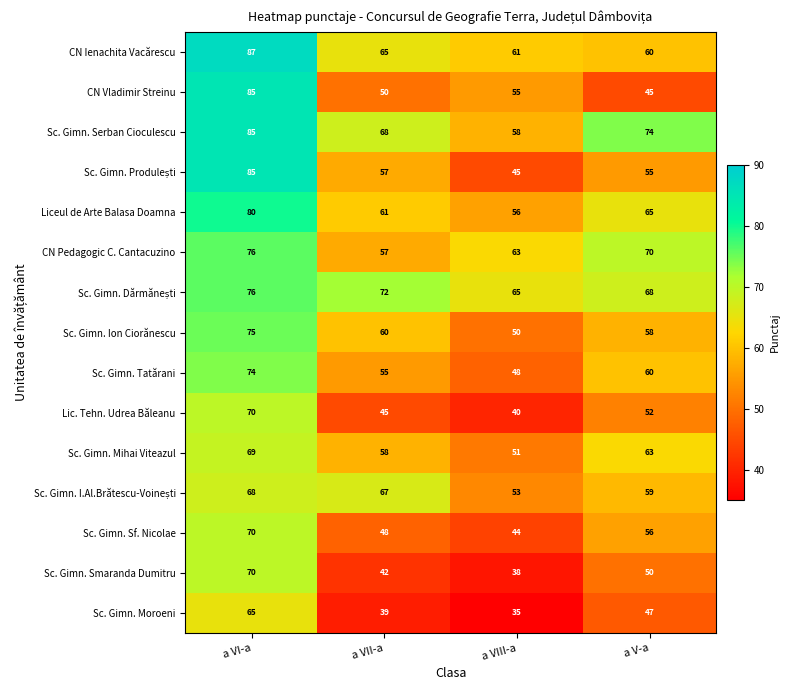

What is the total value across all series at a VII-a?

844